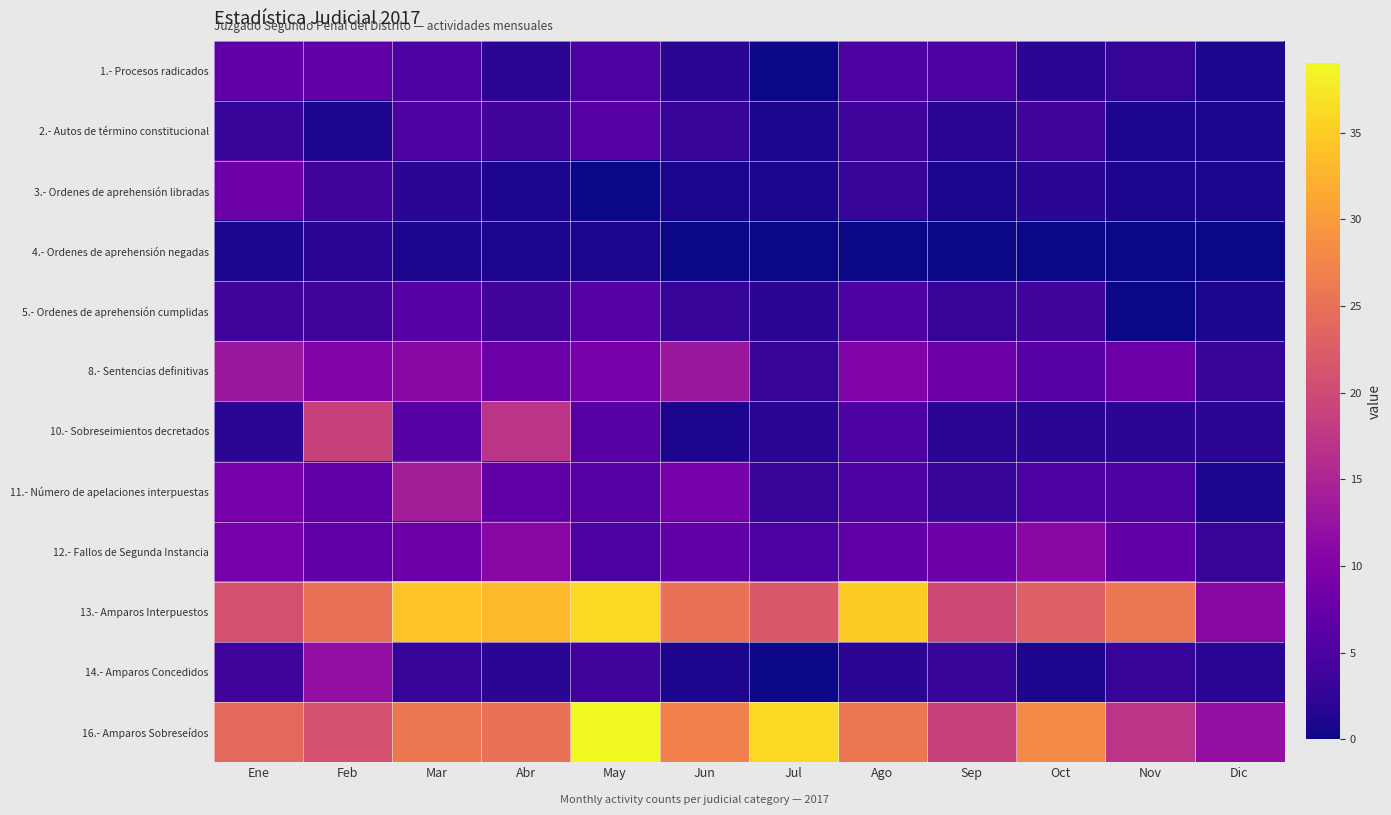

How many distinct data groups are displayed?

12